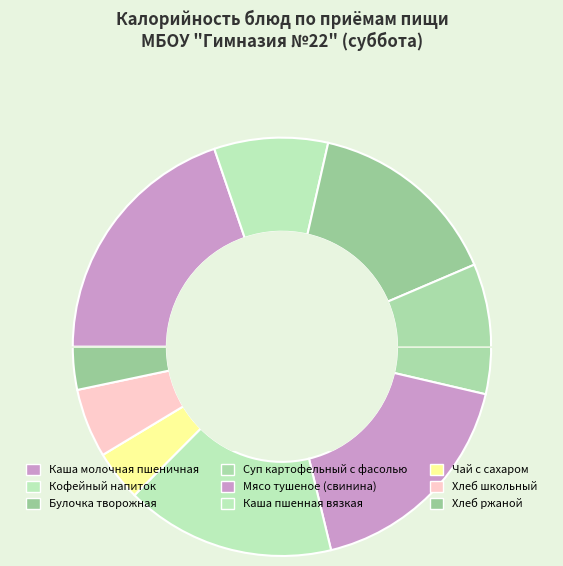

How many segments does this pie chart have?

9